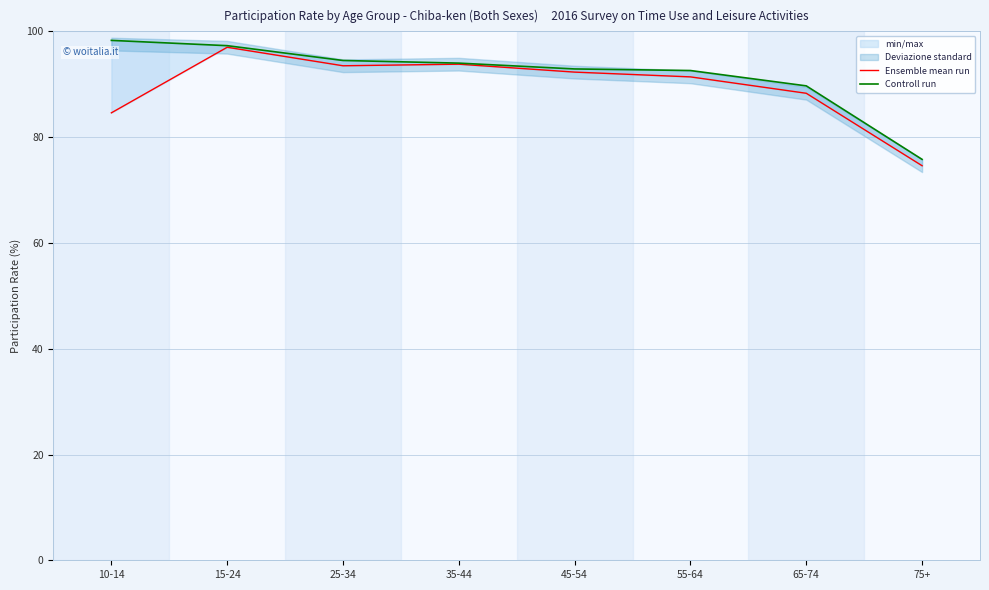

What is the difference between the highest and lowest values at 15-24?

0.3